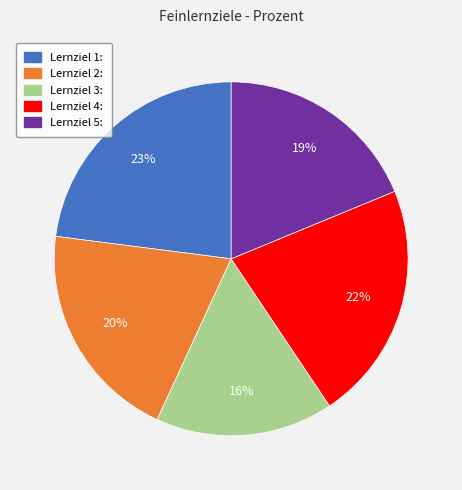

Do Lernziel 1: and Lernziel 5: together represent more than half of the pie?

No